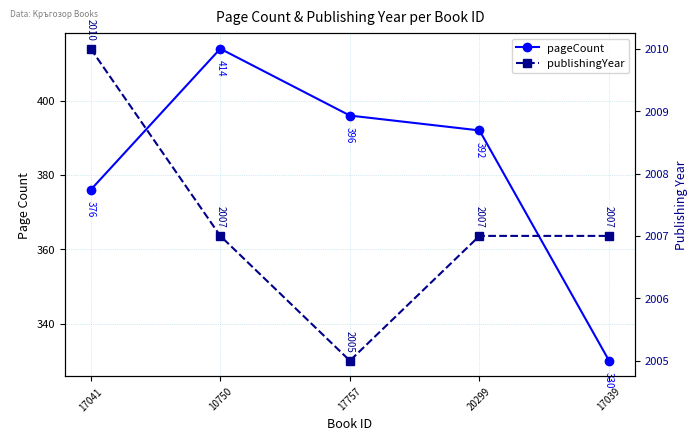

What is the difference between the maximum and minimum values in the pageCount series?

84